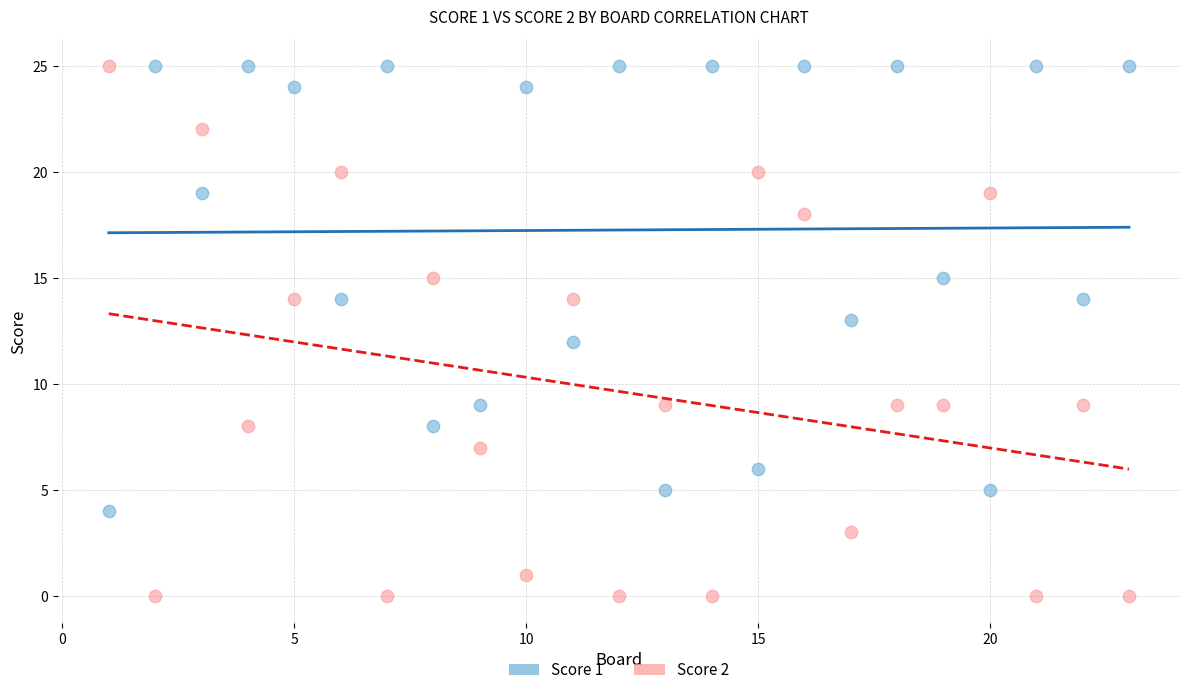

Which series has the widest spread of Y values?

Score 2